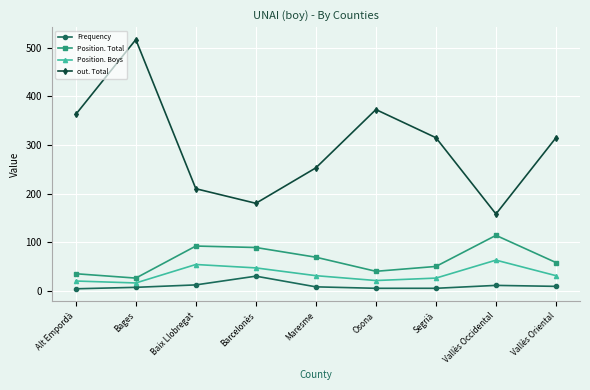

True or false: Position. Total and Frequency cross at least once.

False